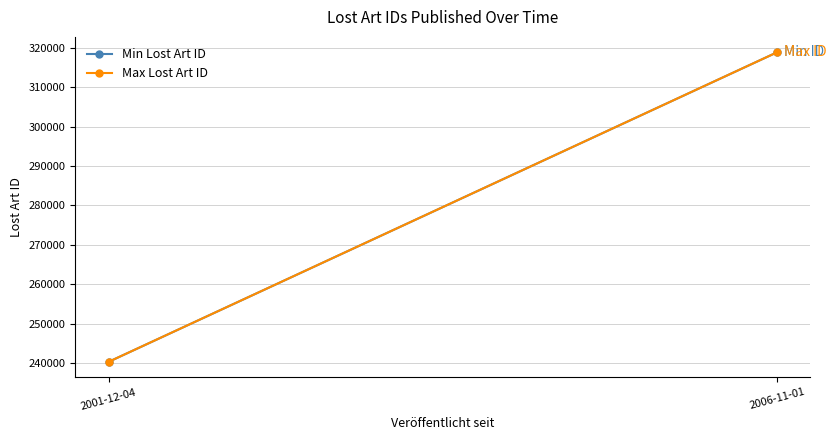

Between 2001-12-04 and 2006-11-01, which series saw the biggest shift?

Min Lost Art ID